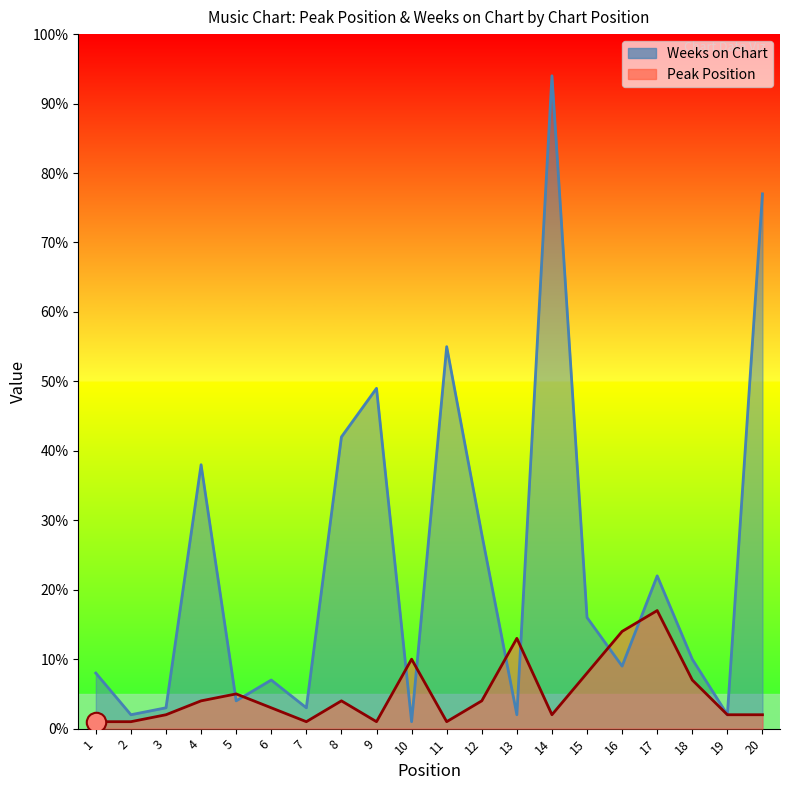

What is the value of the Peak Position point at the 18th from the left?

7